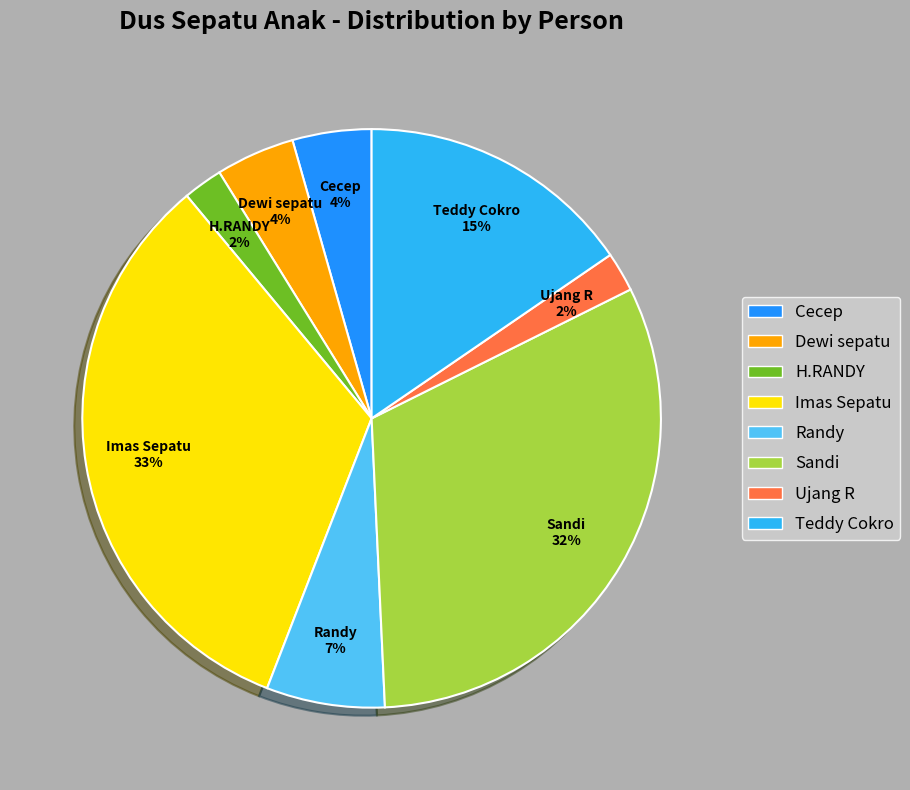

Does any single category account for the majority?

No